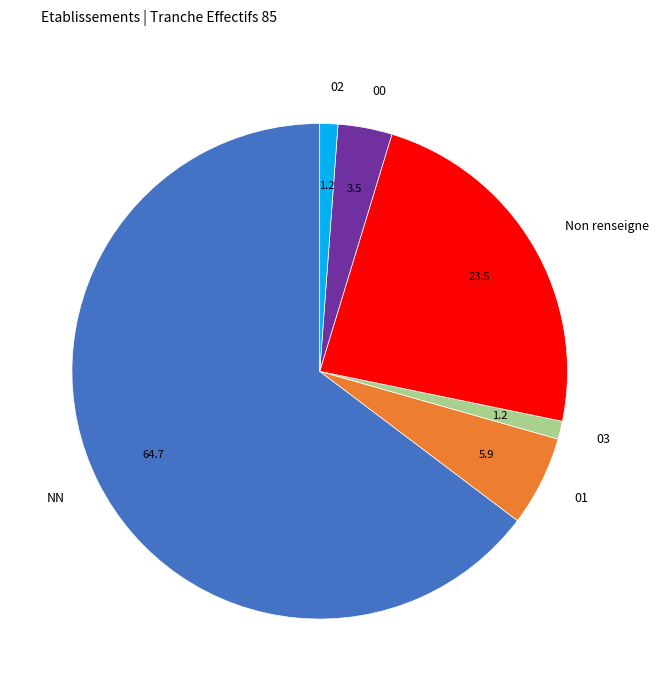

Which slice is the largest?

NN